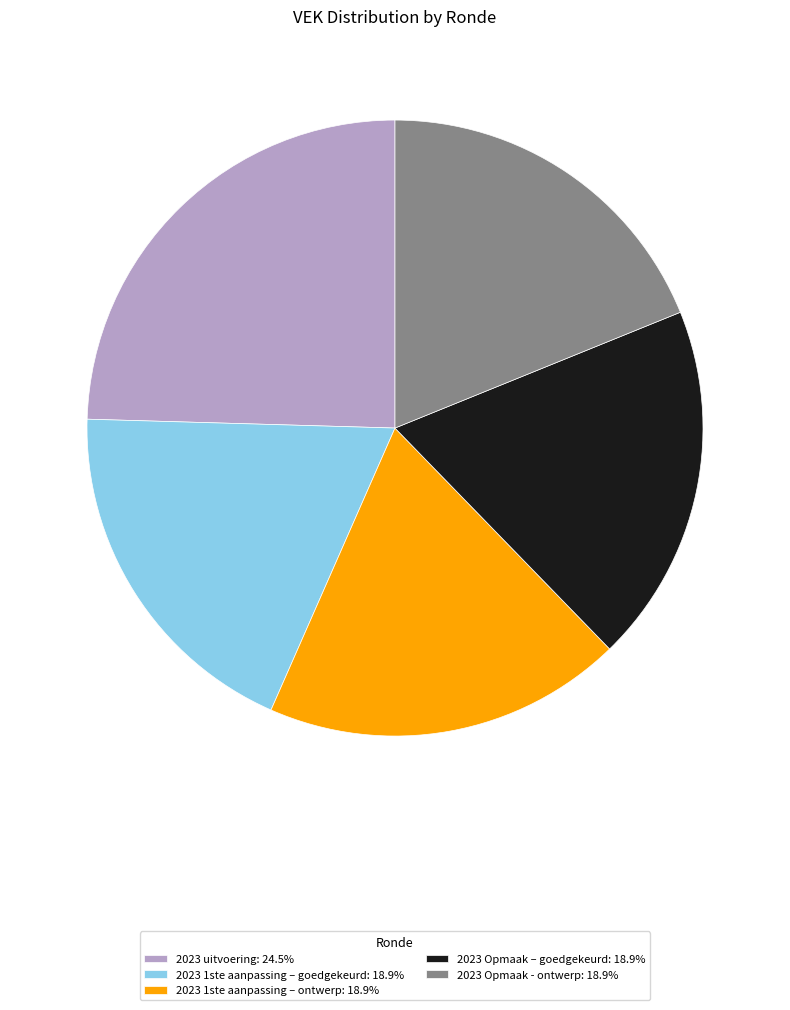

What is the ratio of the value at 2023 Opmaak – goedgekeurd: 18.9% to the value at 2023 1ste aanpassing – goedgekeurd: 18.9%?

1.0